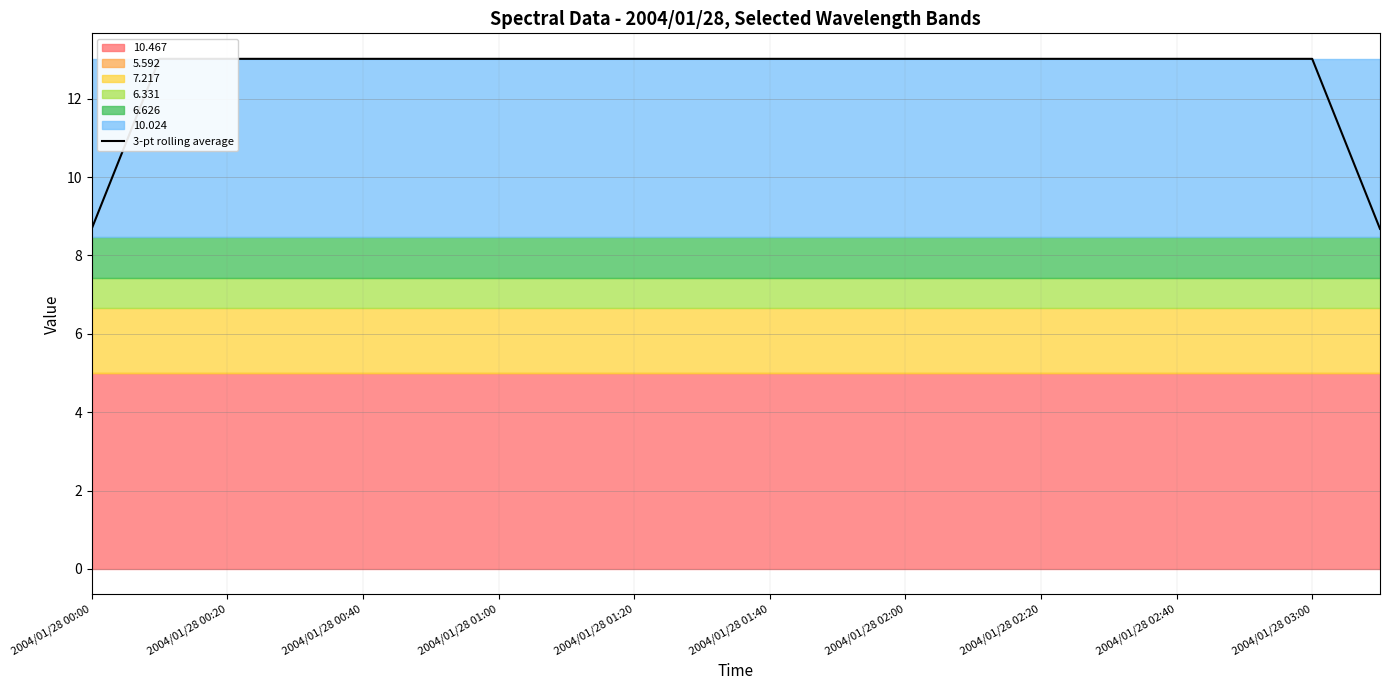

Reading left to right, extract all data points from this chart.

8.7	13.0	13.0	13.0	13.0	13.0	13.0	13.0	13.0	13.0	13.0	13.0	13.0	13.0	13.0	13.0	13.0	13.0	13.0	8.7